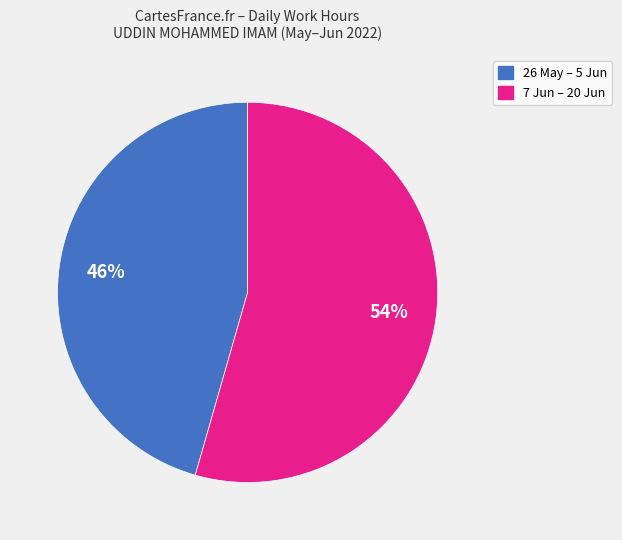

To the nearest percent, what is the average slice percentage?

50%